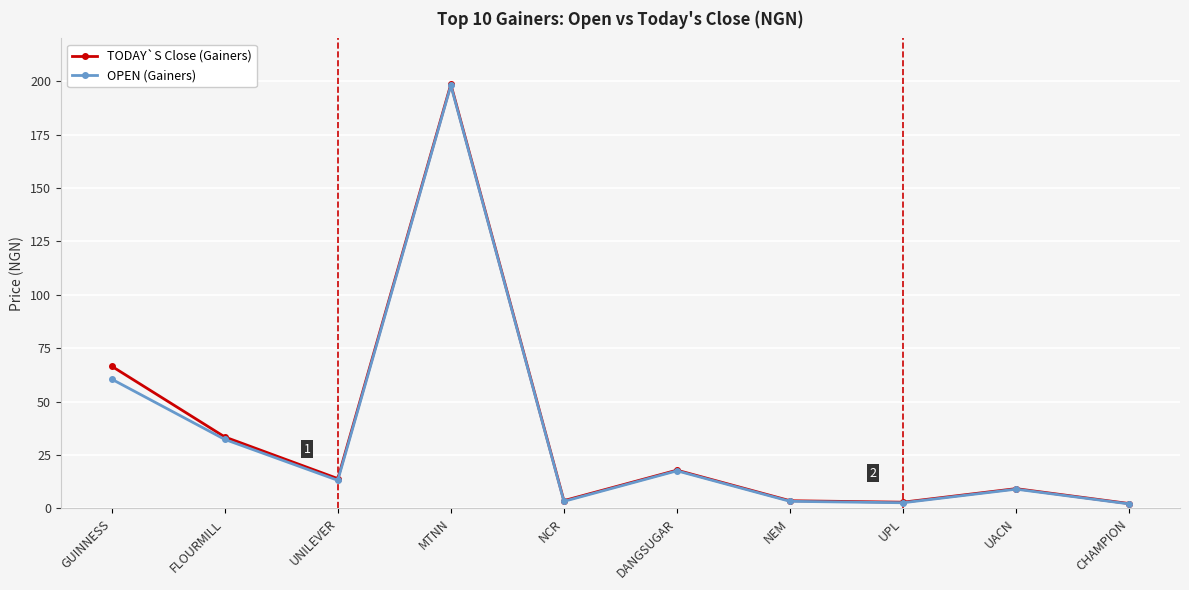

What are all the series names shown in the legend?

TODAY`S Close (Gainers), OPEN (Gainers)